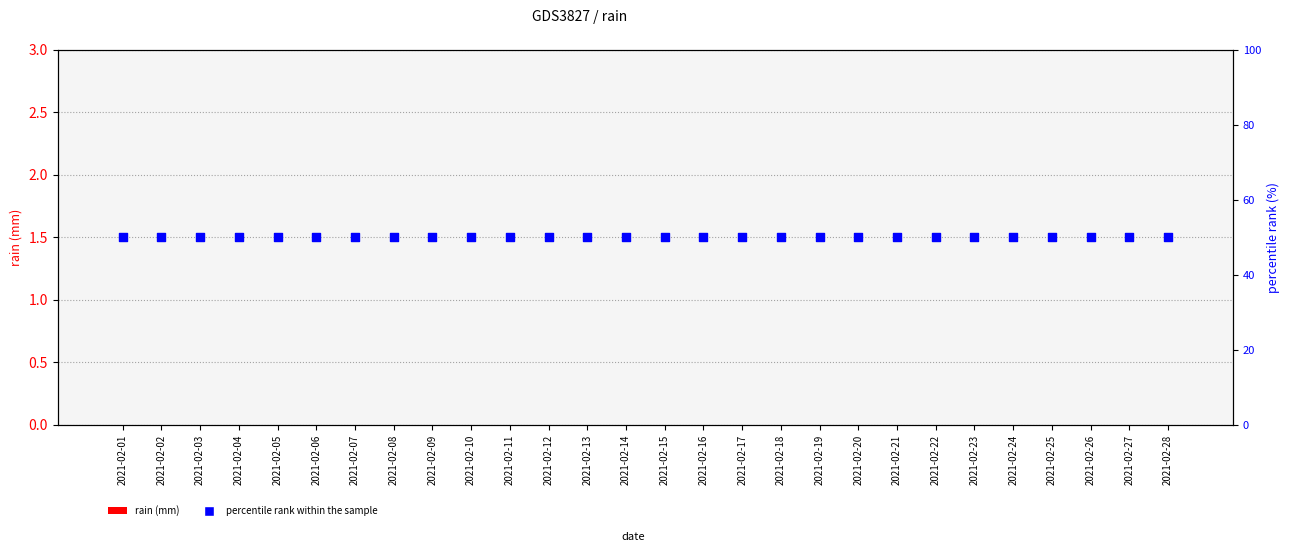

What is the total value across all series at 2021-02-24?

50